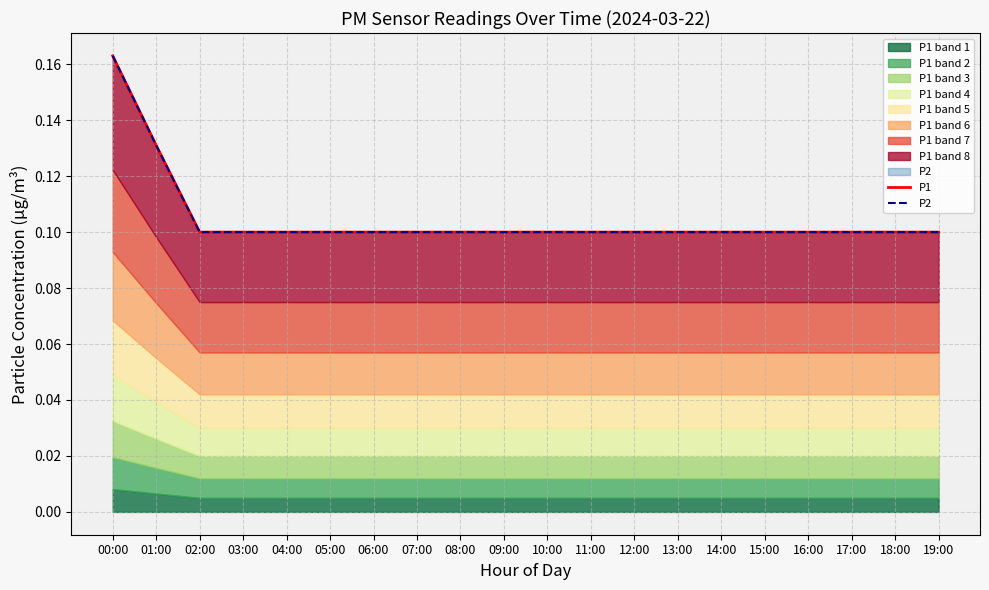

Does the chart display data point markers on the line(s)?

No